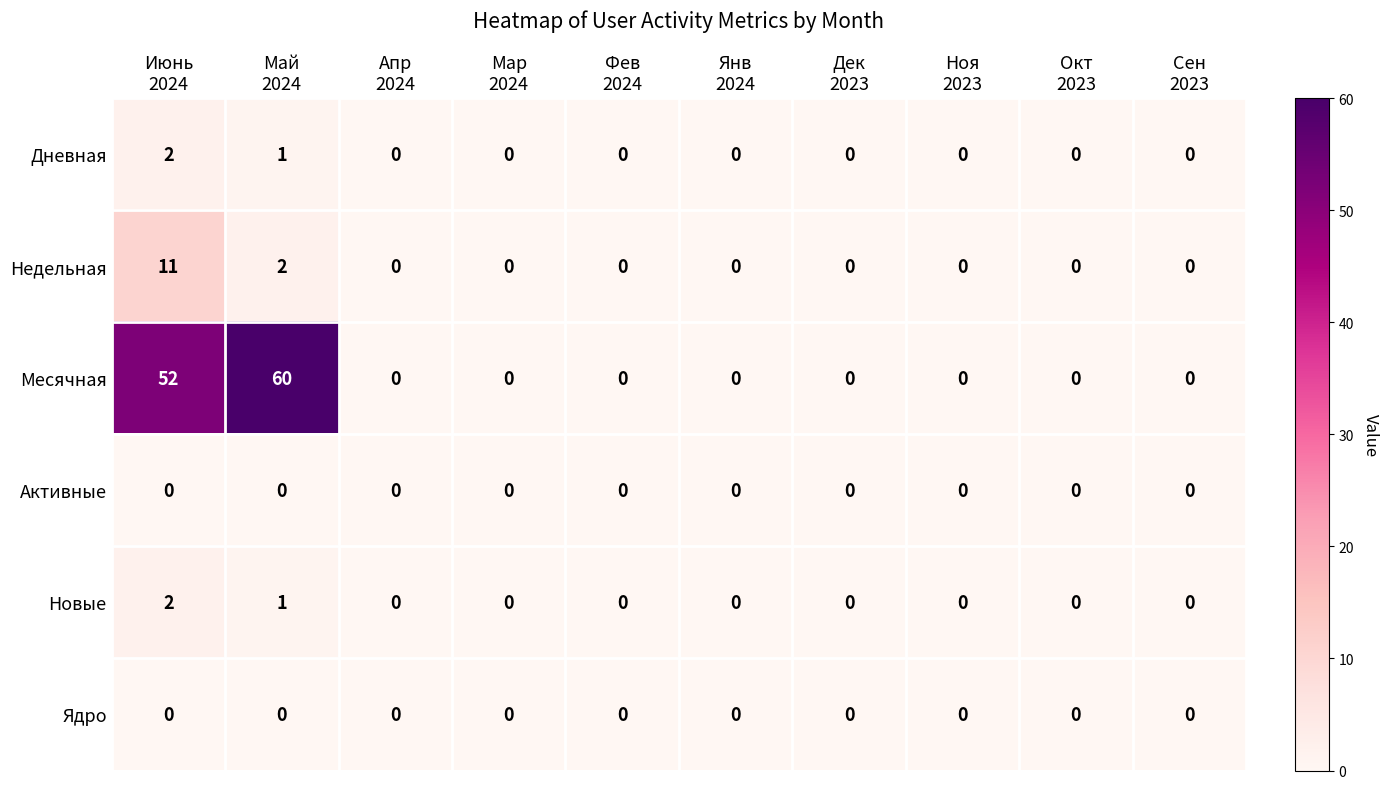

Which series changed the most between Май
2024 and Ноя
2023?

Месячная